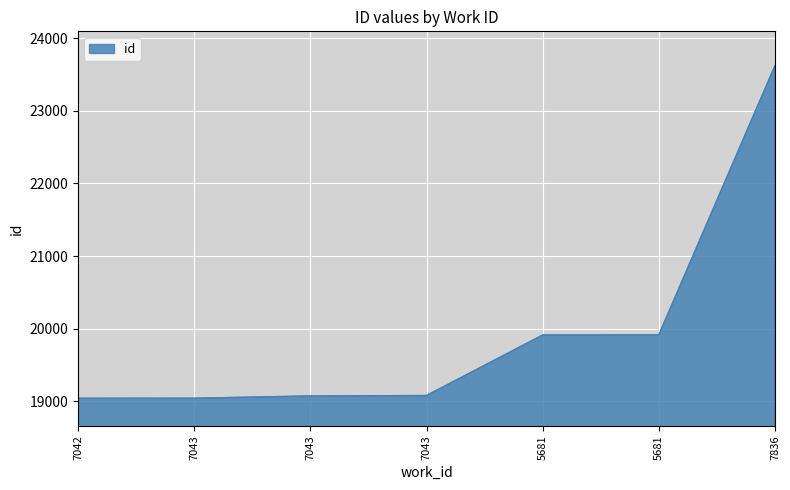

How many values are below 19080?

3